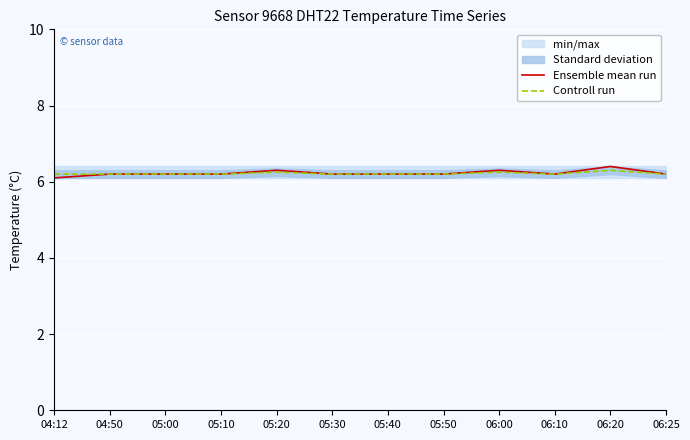

What is the approximate value of Ensemble mean run at 05:00?

6.2